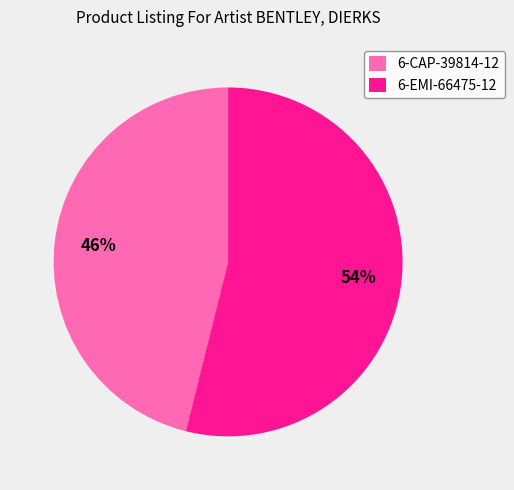

What percentage is the 6-CAP-39814-12 slice, to the nearest percent?

46%